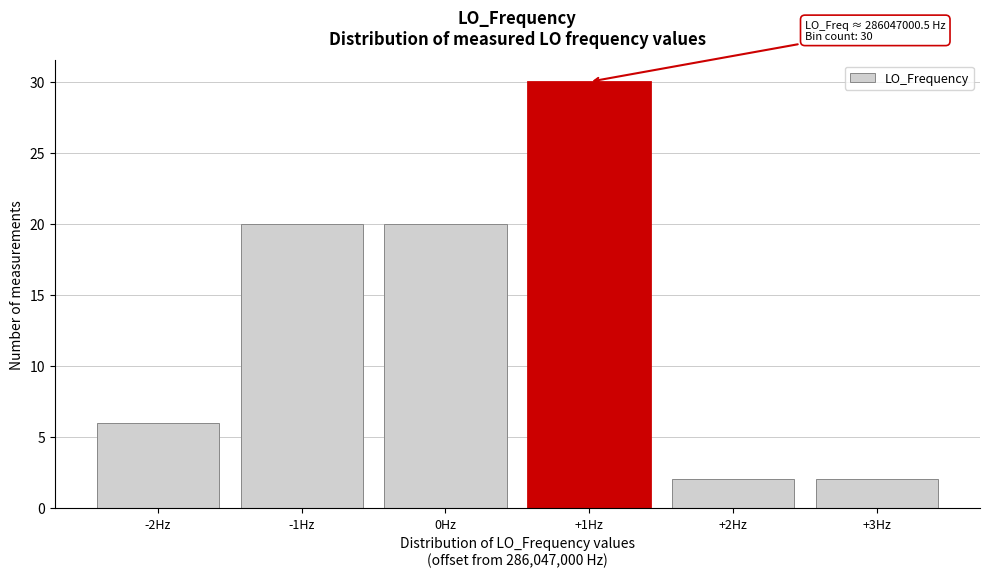

Over which range of the x-axis is the bar tallest?

0.5 to 1.5